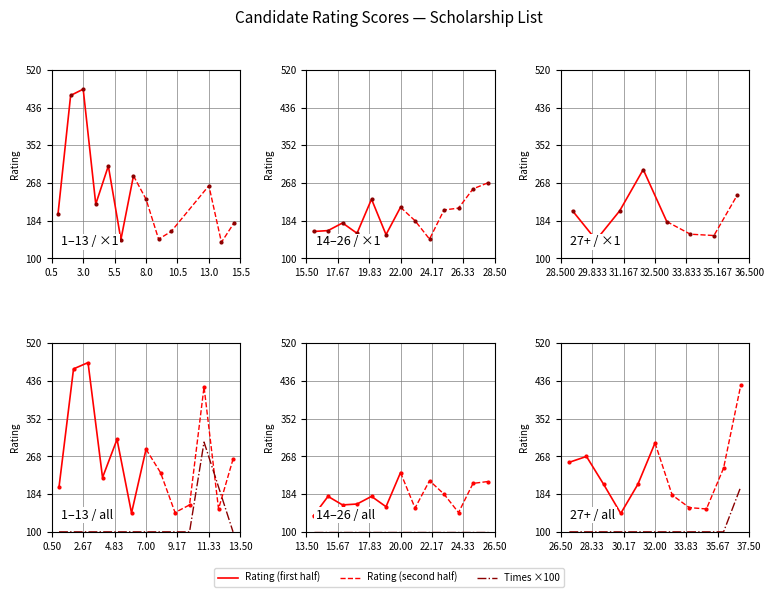

Which has a higher value, 27 or 33?

27